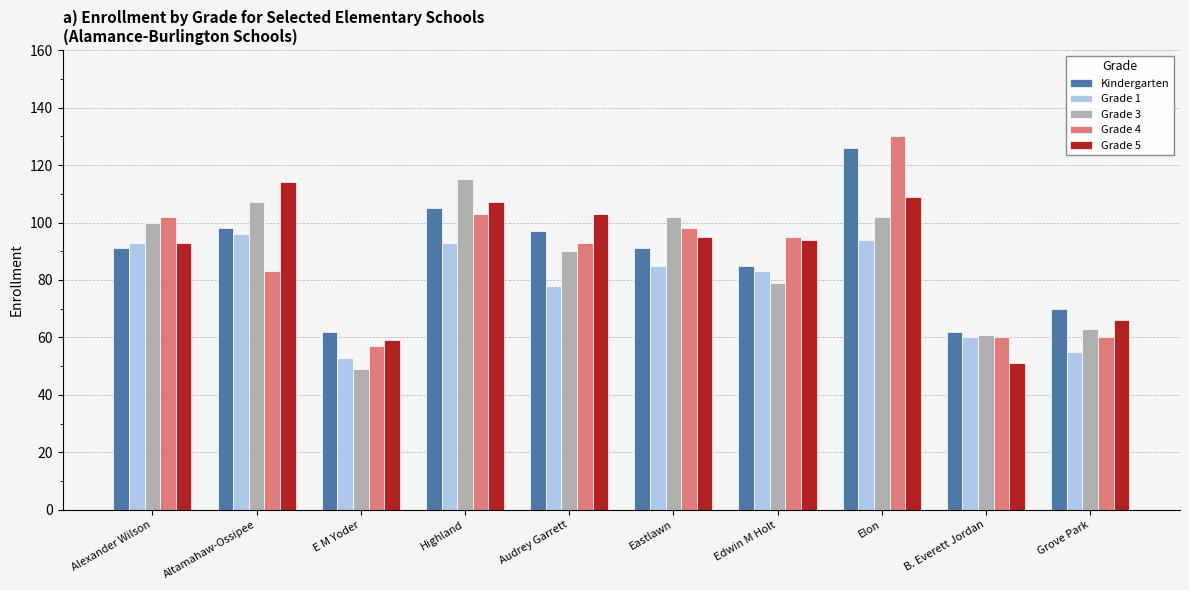

Which series has the widest spread of values?

Grade 4